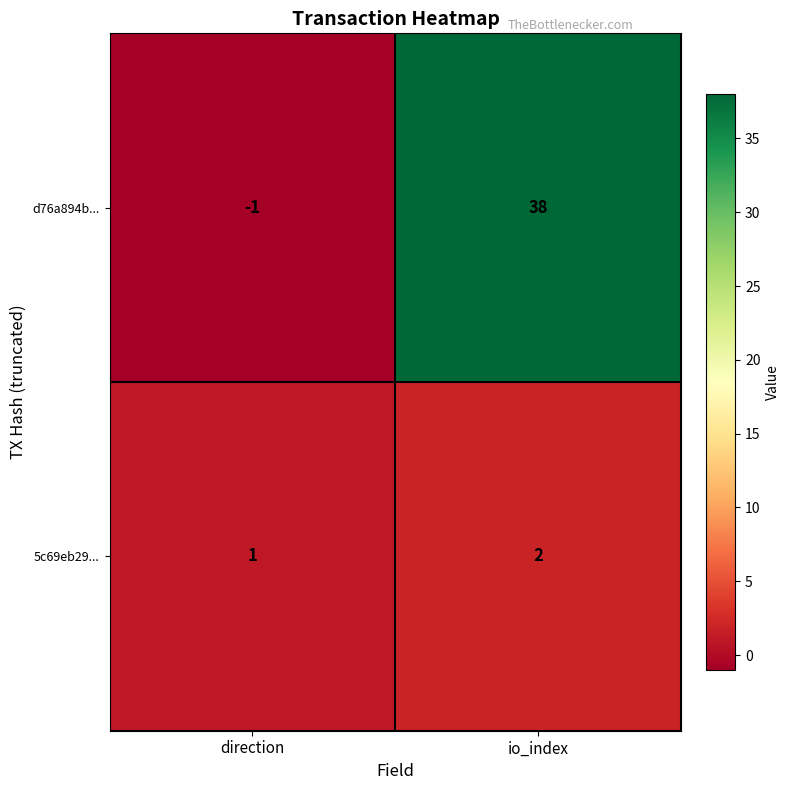

List the series in order of their peak value, lowest first.

5c69eb29..., d76a894b...